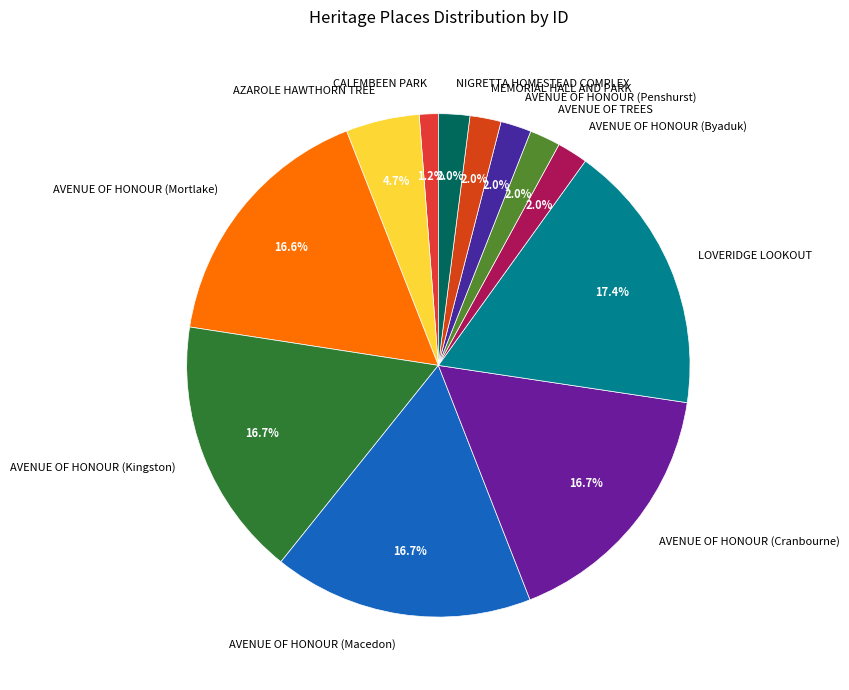

What percentage is NOT represented by AVENUE OF HONOUR (Mortlake)?

83.4%